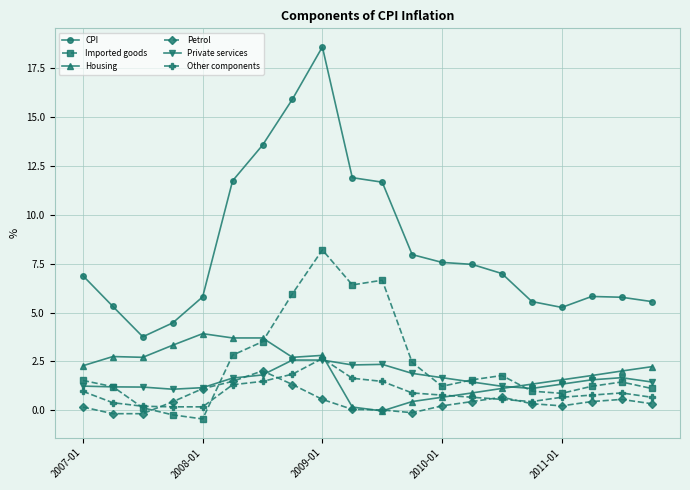

True or false: CPI has more than 0 points higher than both neighbors.

True